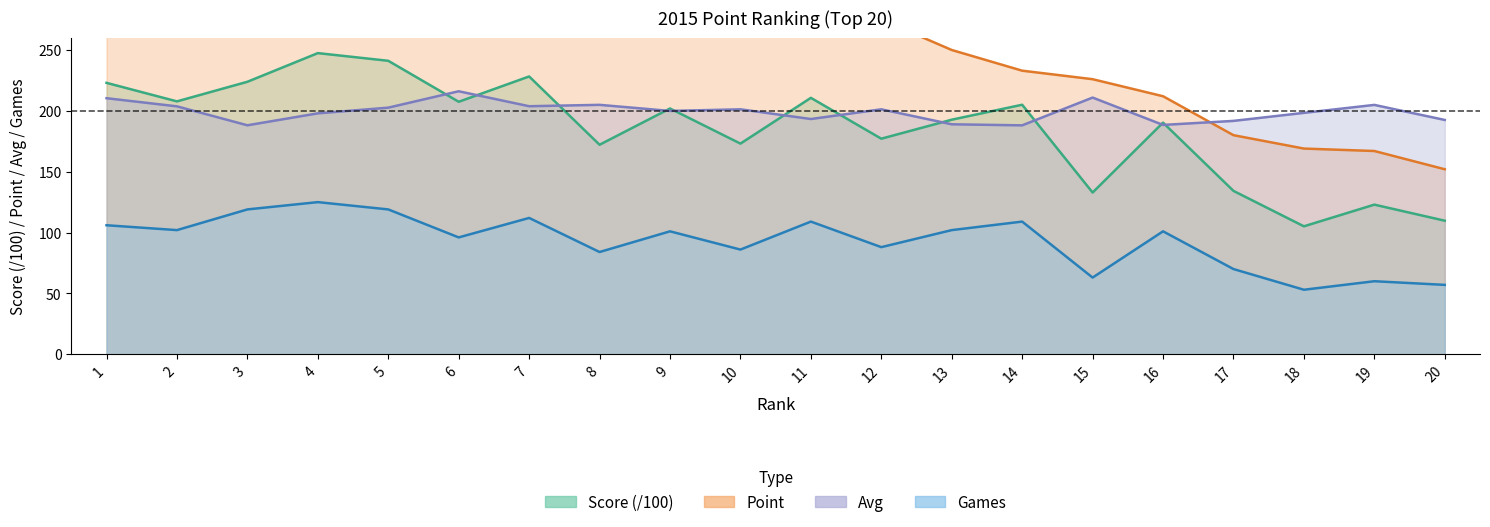

What is the maximum value shown in the chart?

406.0